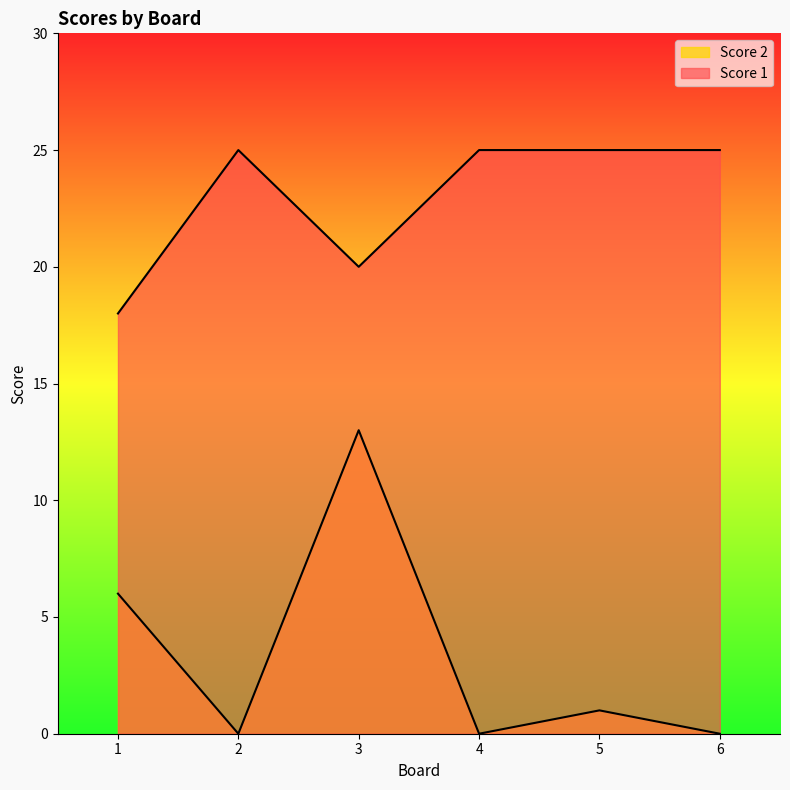

At 3, list the series in order from largest to smallest.

Score 1, Score 2